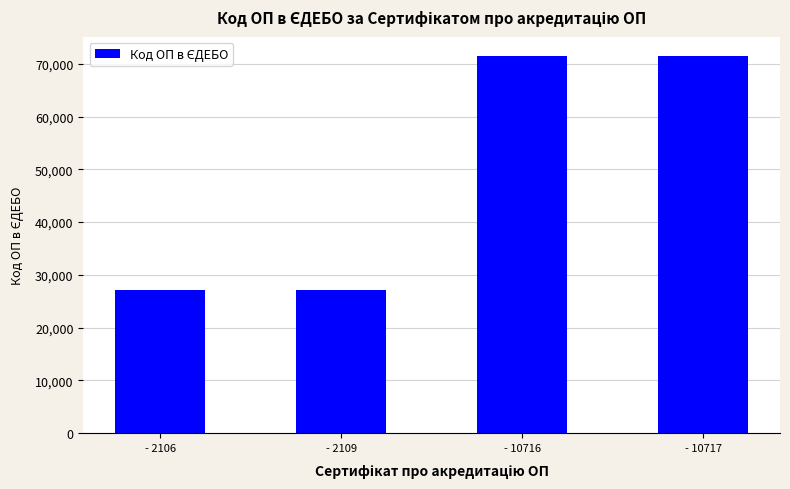

What is the greatest value displayed?

71558